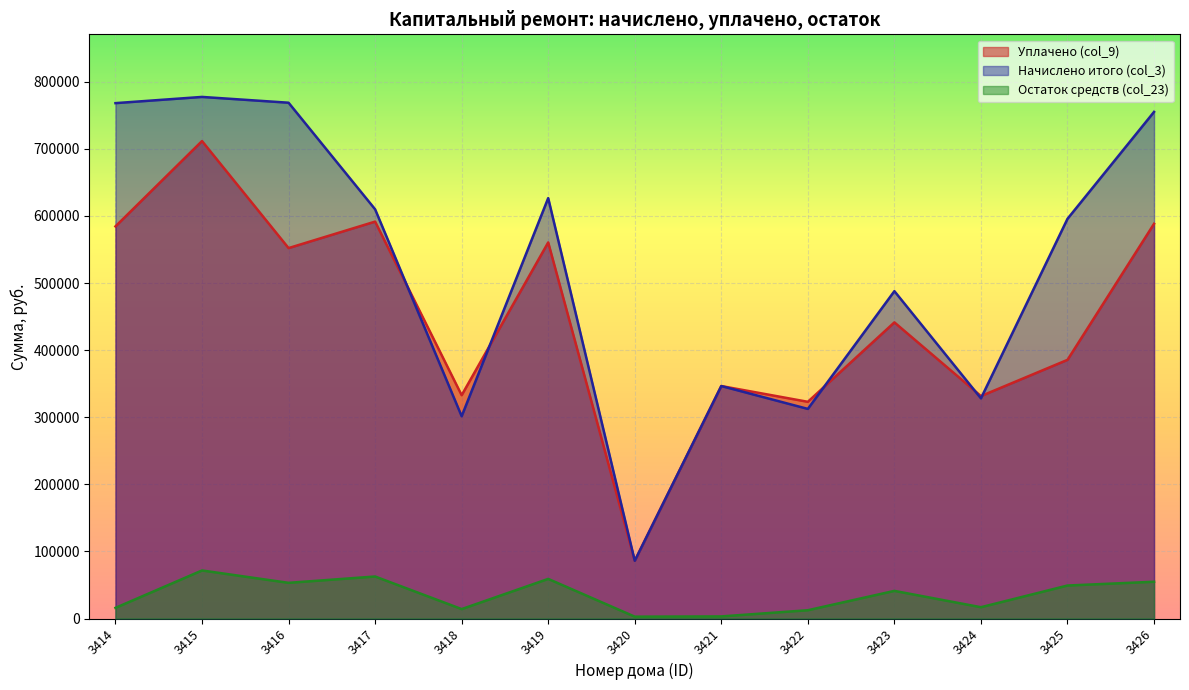

What is the value of the Начислено итого (col_3) point at the 7th from the left?

86019.0